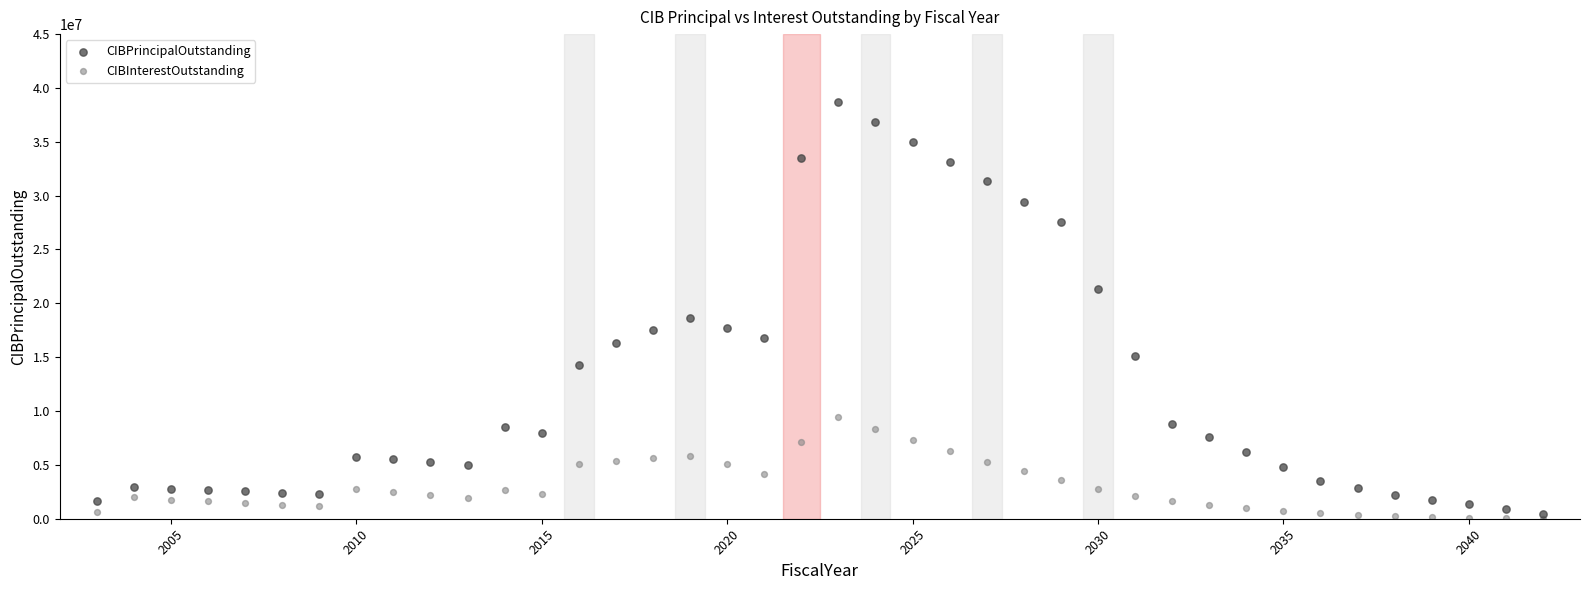

Across all series, what Y value is closest to 19335300?

18644000.0